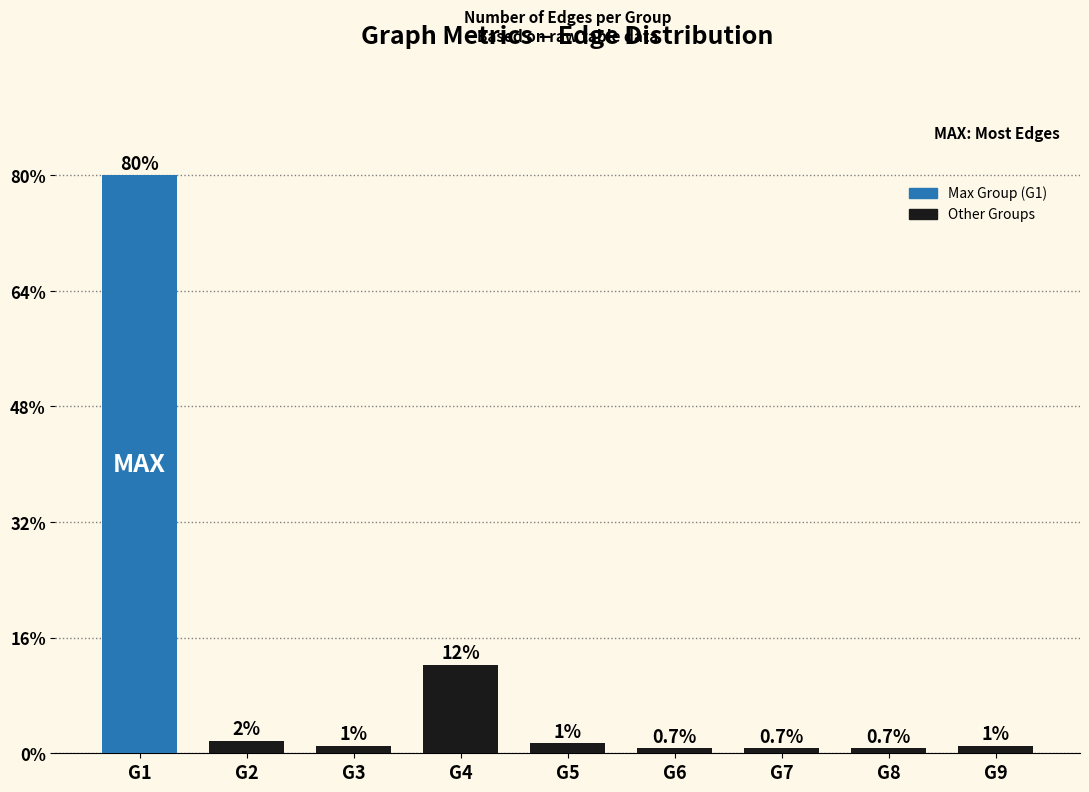

Rank the categories by value from lowest to highest.

G6, G7, G8, G3, G9, G5, G2, G4, G1